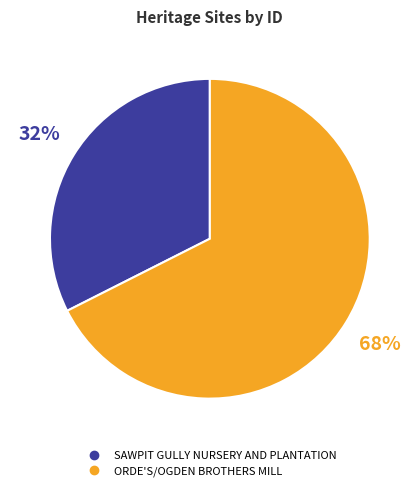

Combined, do ORDE'S/OGDEN BROTHERS MILL and SAWPIT GULLY NURSERY AND PLANTATION account for over 50%?

Yes